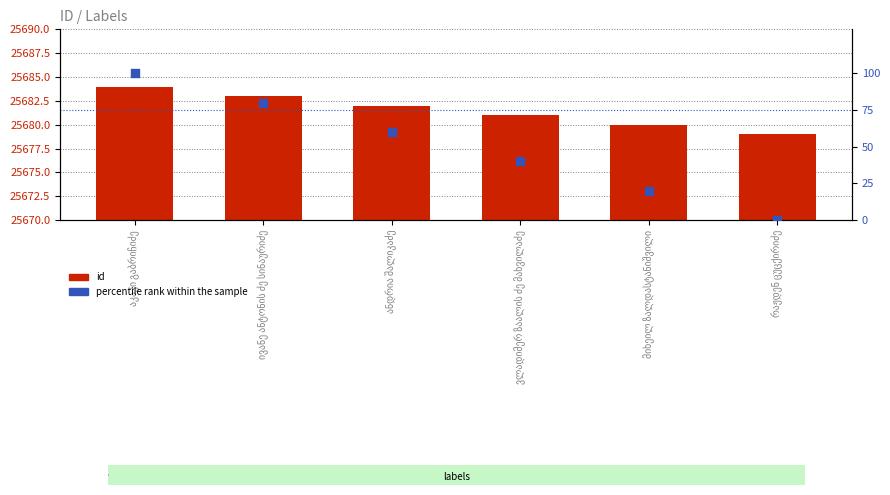

What are all the series names shown in the legend?

id, percentile rank within the sample